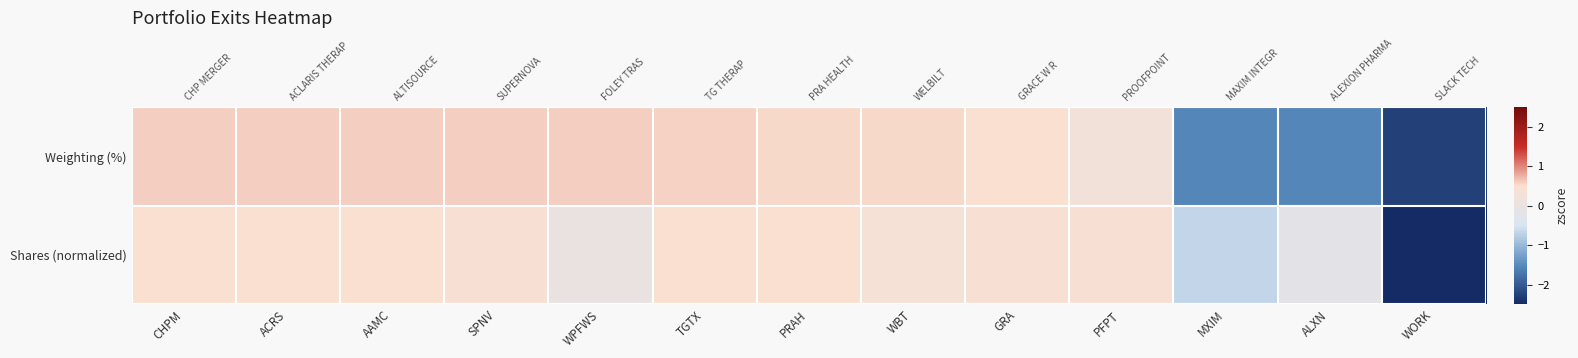

At which label is Weighting (%) closest to 0?

PFPT